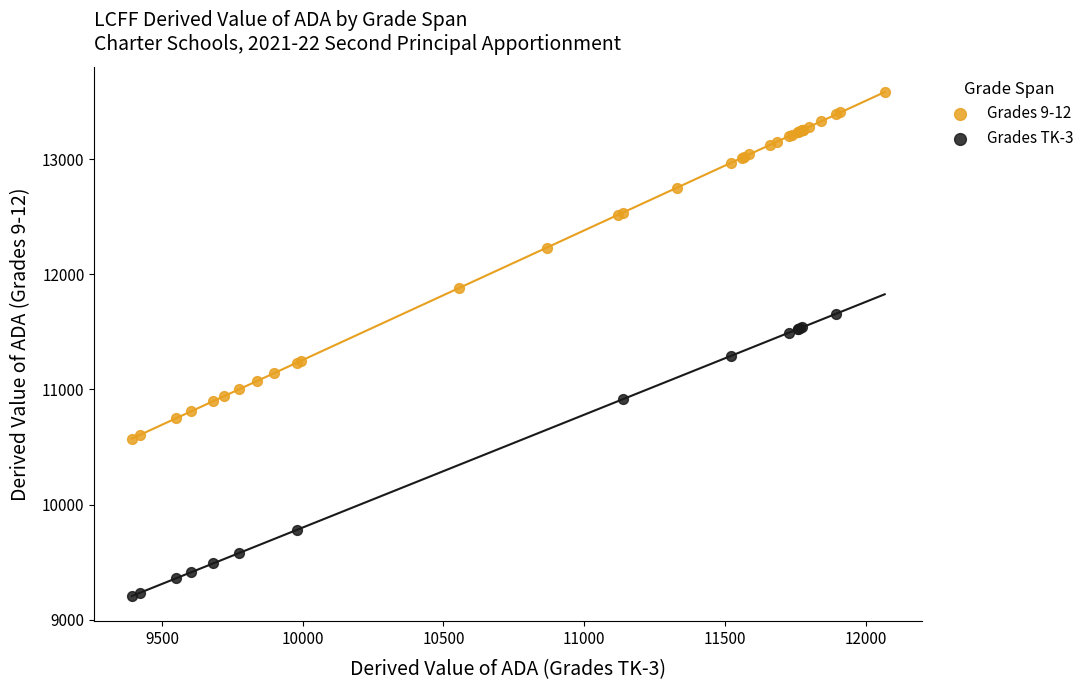

Which series contains the highest Y value?

Grades 9-12